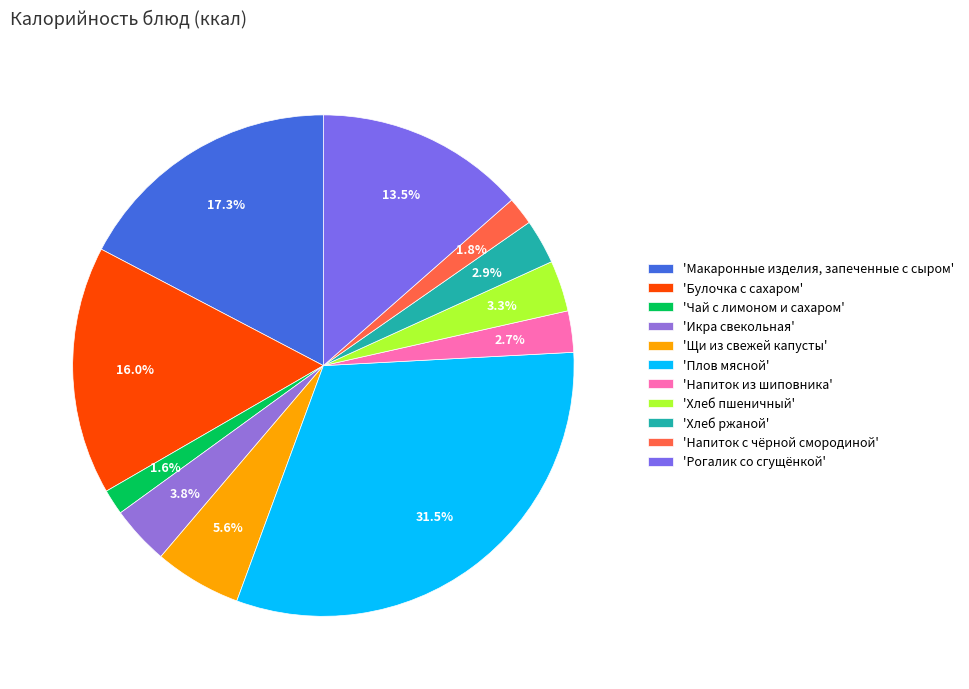

How many segments does this pie chart have?

11